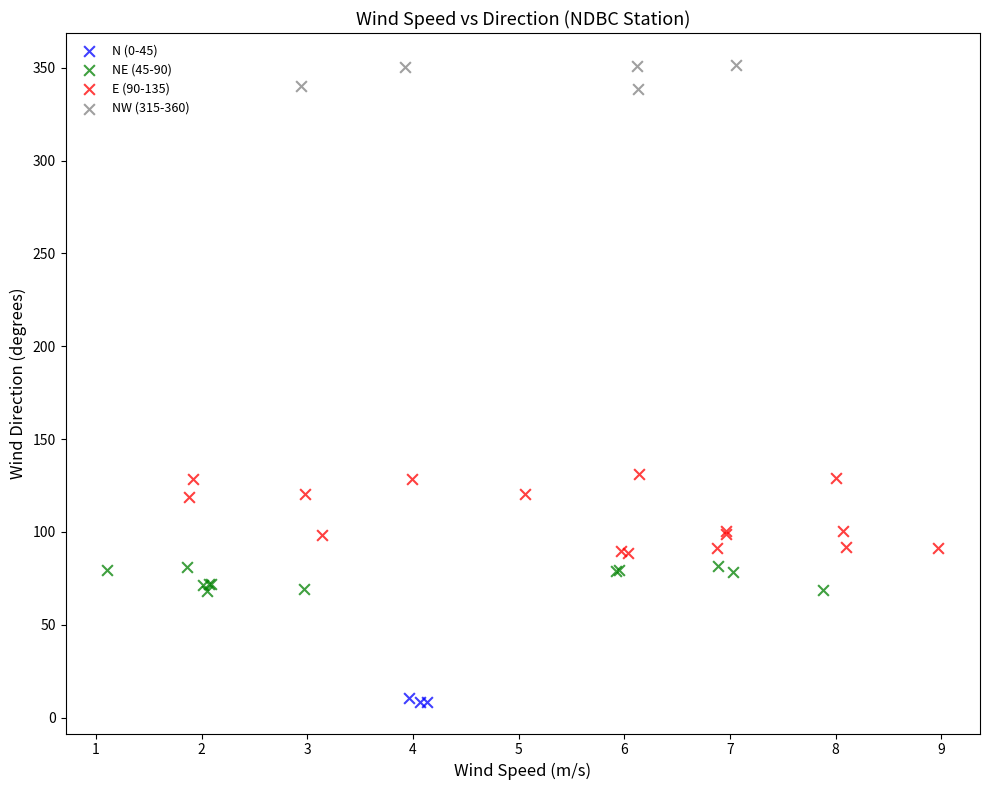

Which series contains the highest Y value?

NW (315-360)